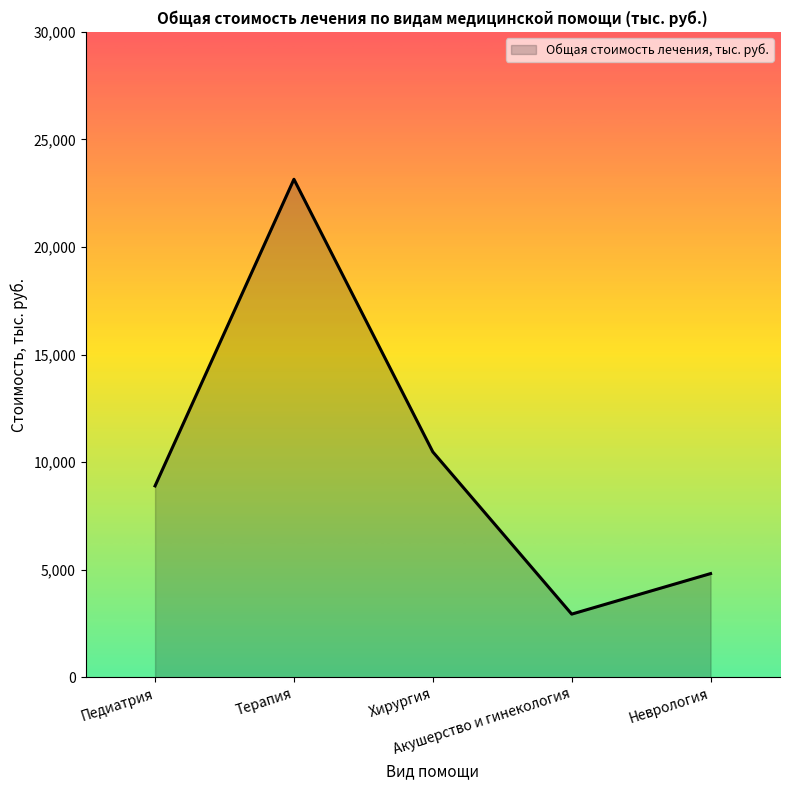

Count the number of data series in this chart.

1